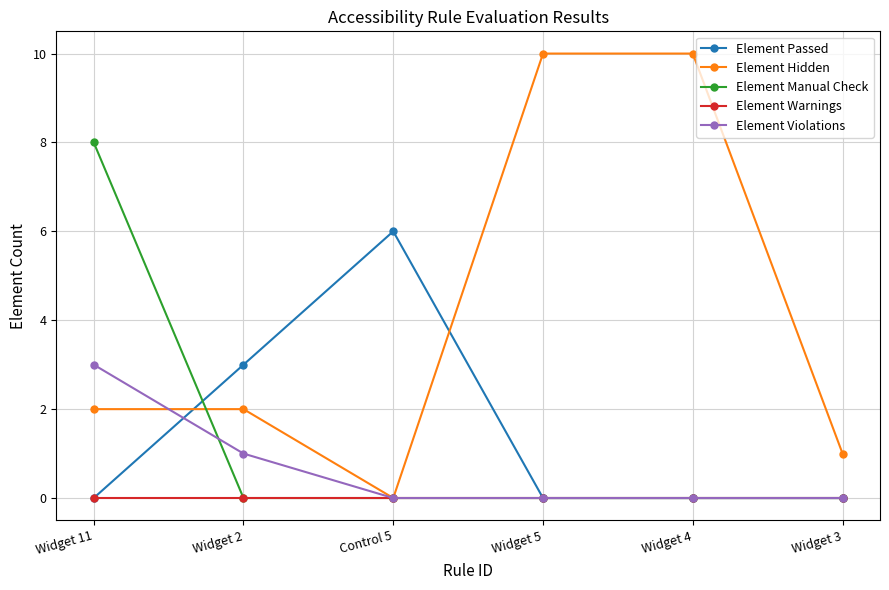

Is the value of Element Warnings at Widget 3 greater than the value of Element Violations at Widget 2?

No